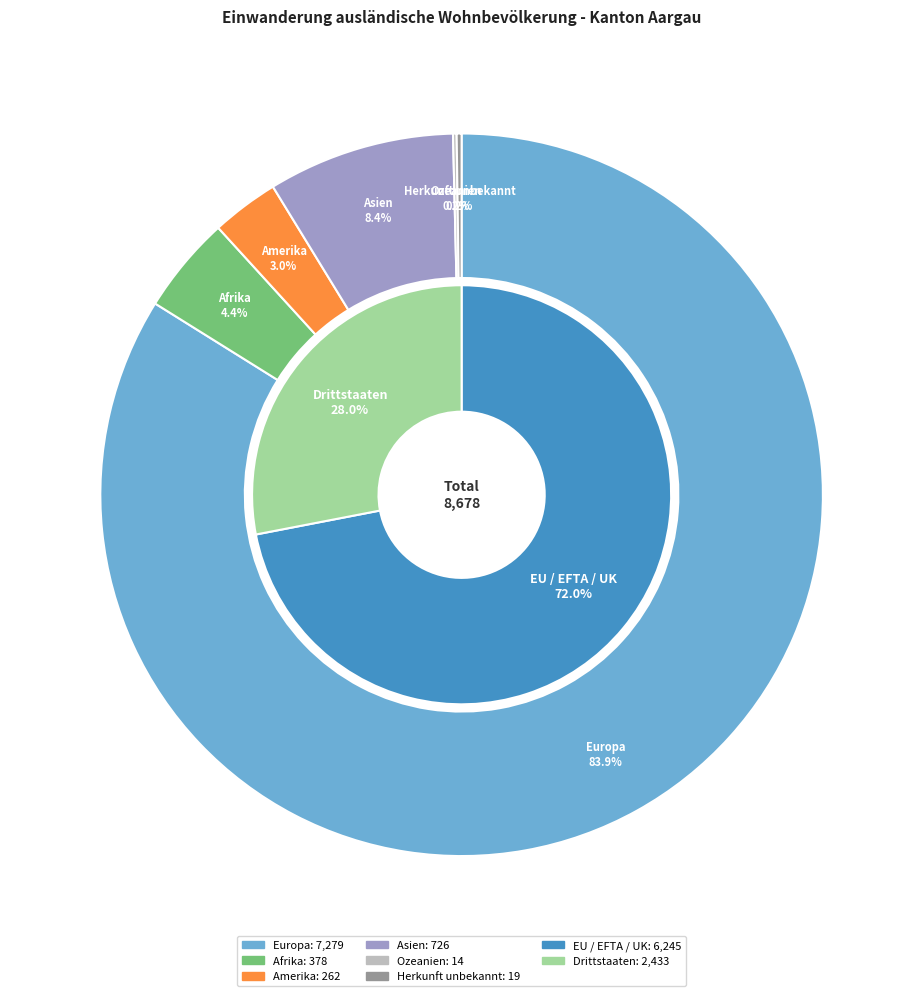

True or false: Asien accounts for 15% of the total.

False